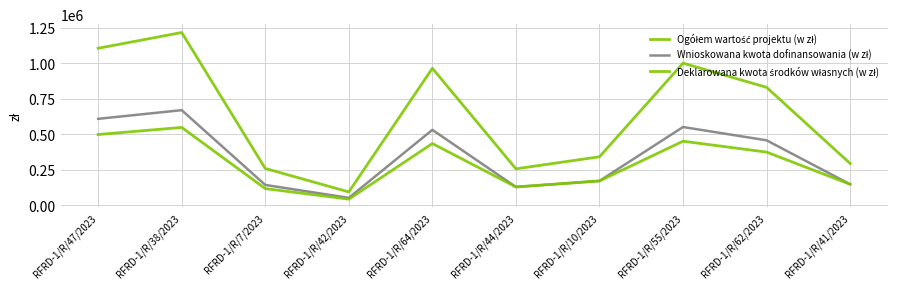

Does the chart have visible grid lines?

Yes